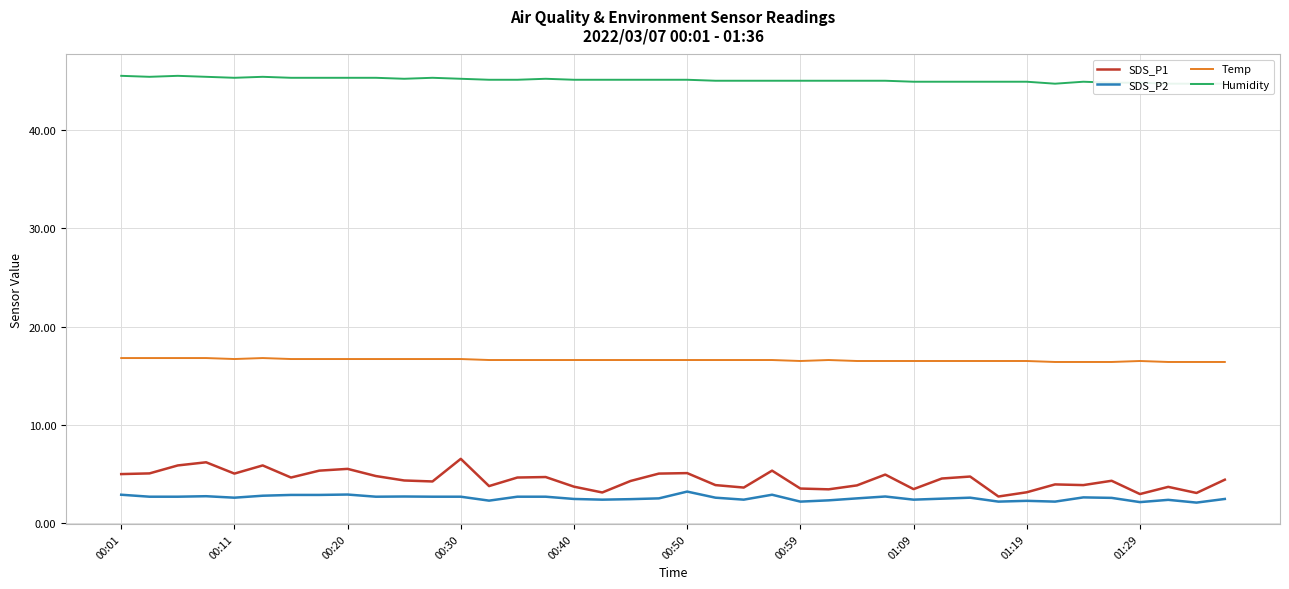

True or false: SDS_P1 and Humidity cross at least once.

False